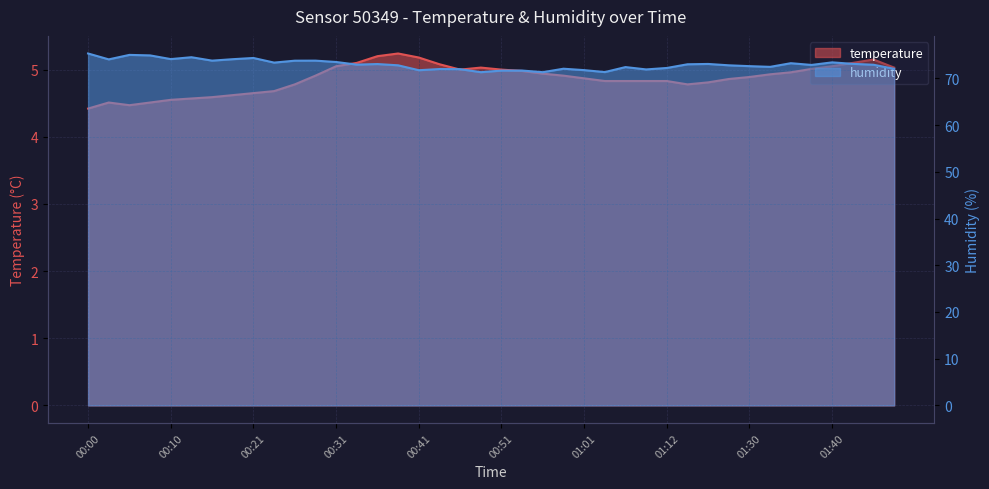

What is the sum of all temperature values?

194.7